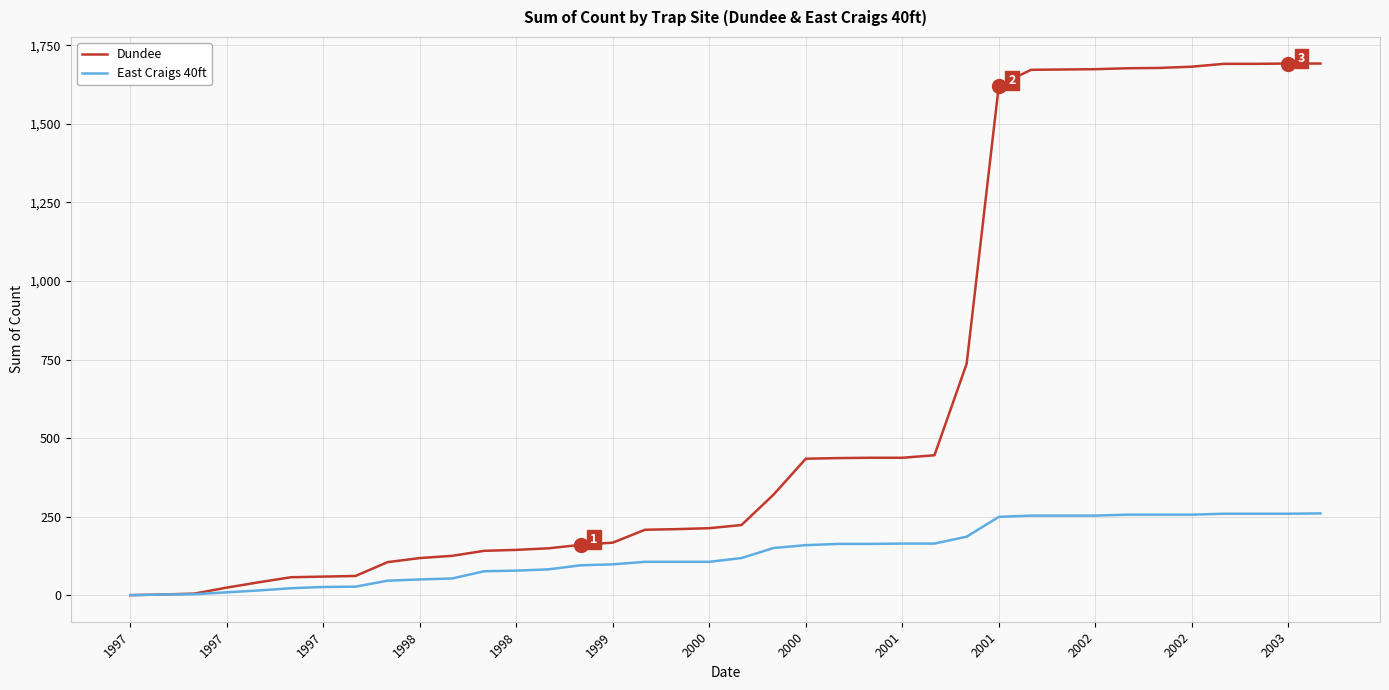

List the series in order of their peak value, lowest first.

East Craigs 40ft, Dundee